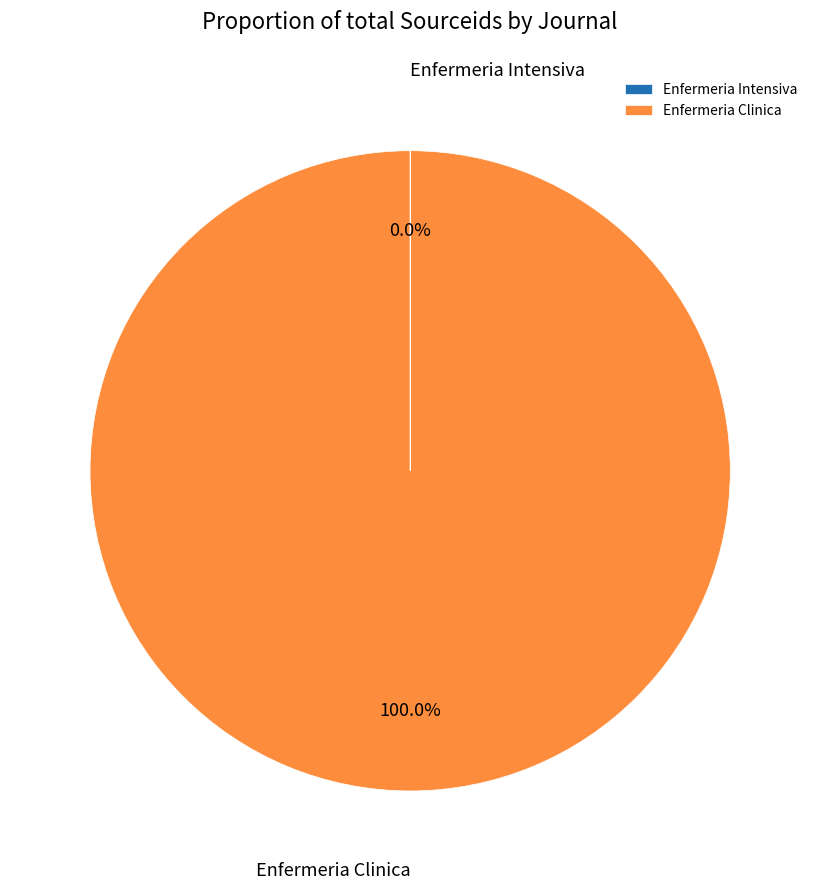

Which category accounts for the majority?

Enfermeria Clinica